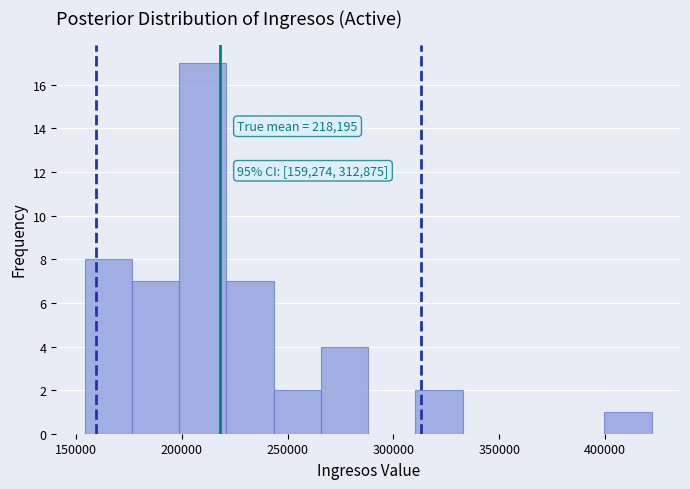

Over which range of the x-axis is the bar tallest?

200000 to 220000